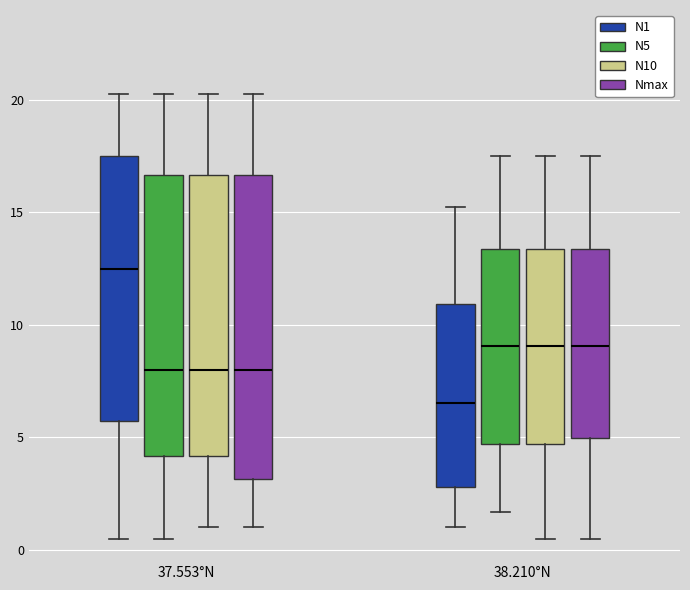

Reading left to right, transcribe this box plot: for each box, give where its median line is, the range the box spans, and where its two whiskers end, as read against the y-axis. The values are not printed on the chart, so give them approximately, as read against the axis.

37.553°N (N1): median 12.5, box 6.0 to 17.5, whiskers 0.5 to 20.5
37.553°N (N5): median 8.0, box 4.0 to 16.5, whiskers 0.5 to 20.5
37.553°N (N10): median 8.0, box 4.0 to 16.5, whiskers 1.0 to 20.5
37.553°N (Nmax): median 8.0, box 3.0 to 16.5, whiskers 1.0 to 20.5
38.210°N (N1): median 6.5, box 3.0 to 11.0, whiskers 1.0 to 15.5
38.210°N (N5): median 9.0, box 4.5 to 13.5, whiskers 1.5 to 17.5
38.210°N (N10): median 9.0, box 4.5 to 13.5, whiskers 0.5 to 17.5
38.210°N (Nmax): median 9.0, box 5.0 to 13.5, whiskers 0.5 to 17.5